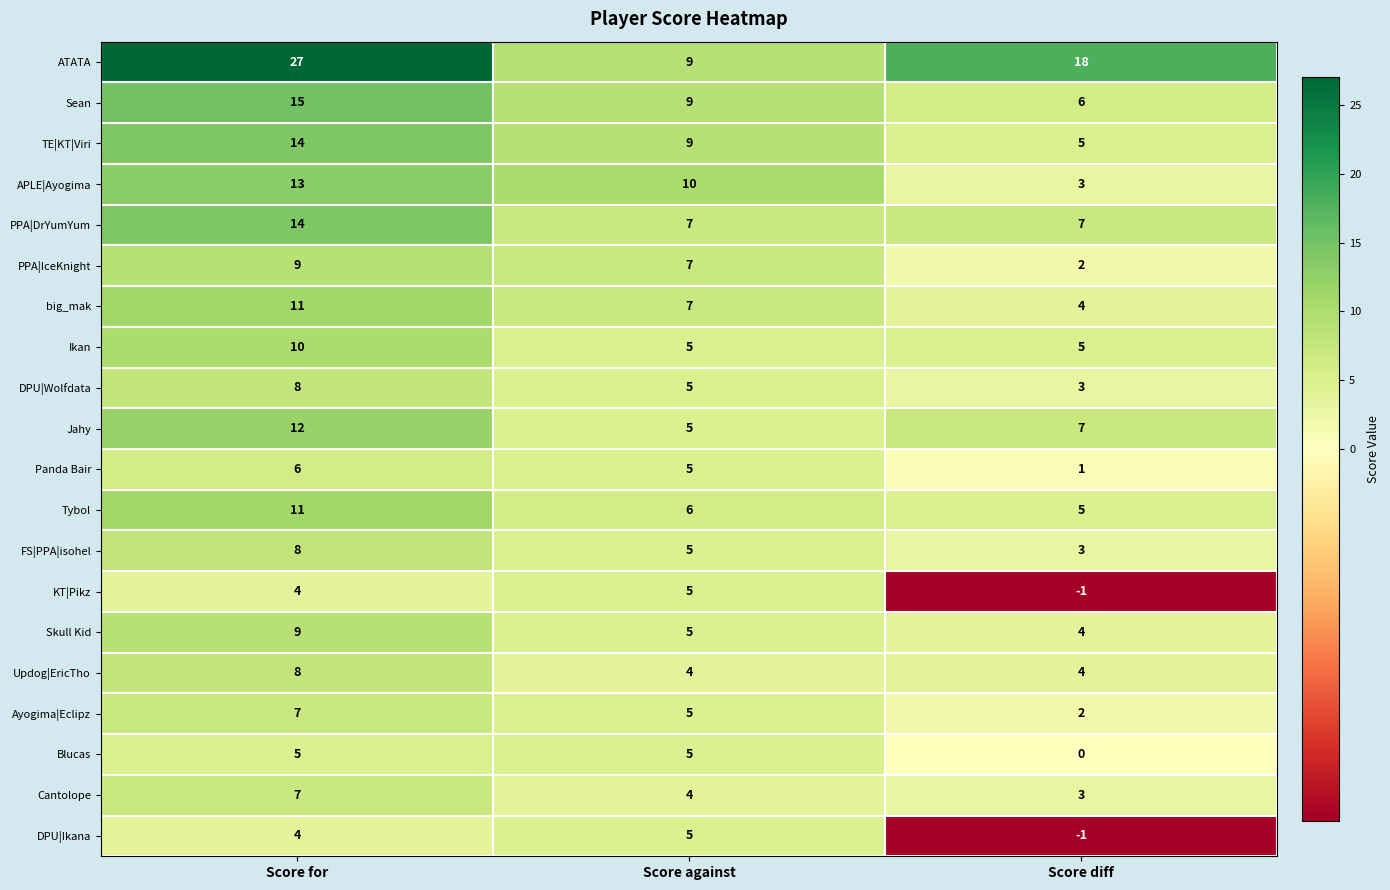

What is the highest value of the DPU|Ikana series?

5